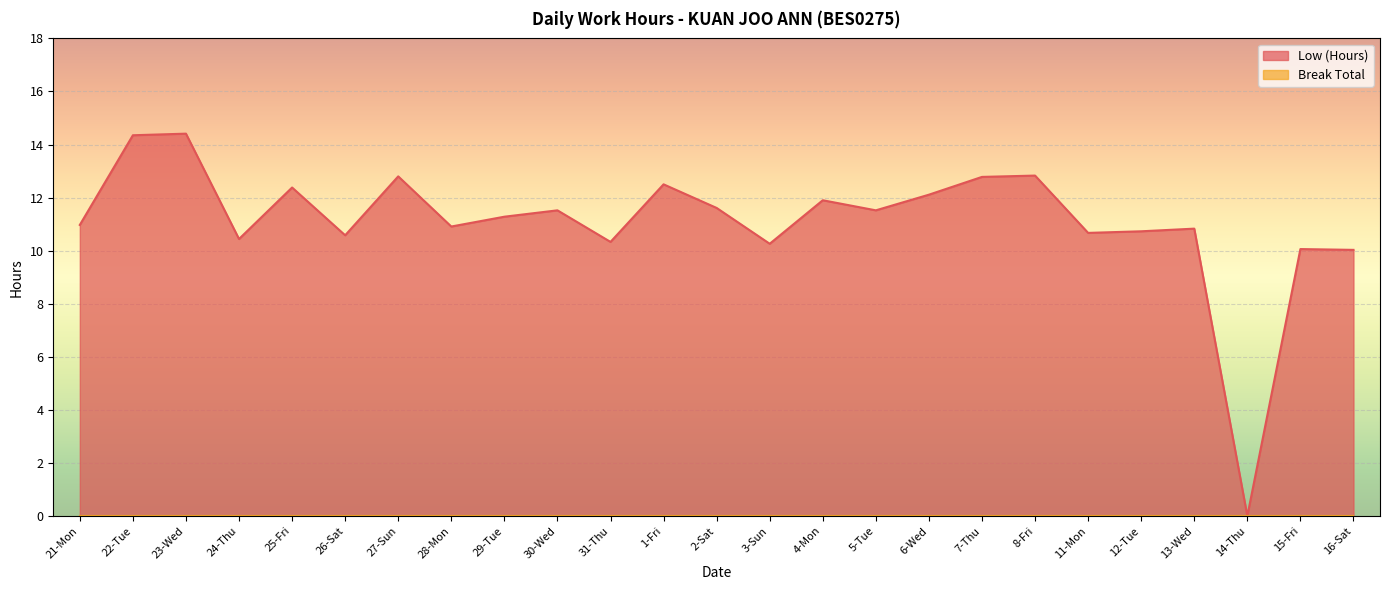

What is the sum of all values?

277.8